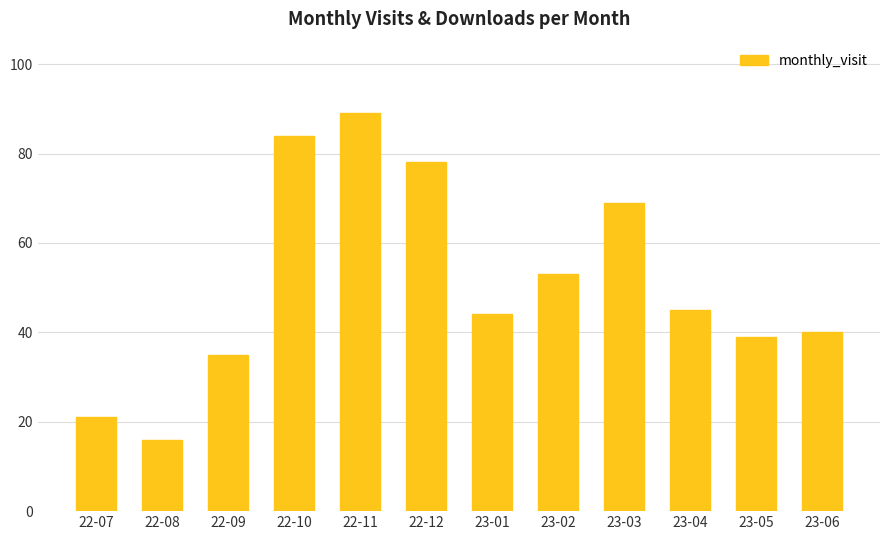

Which label corresponds to the largest value in the chart?

22-11